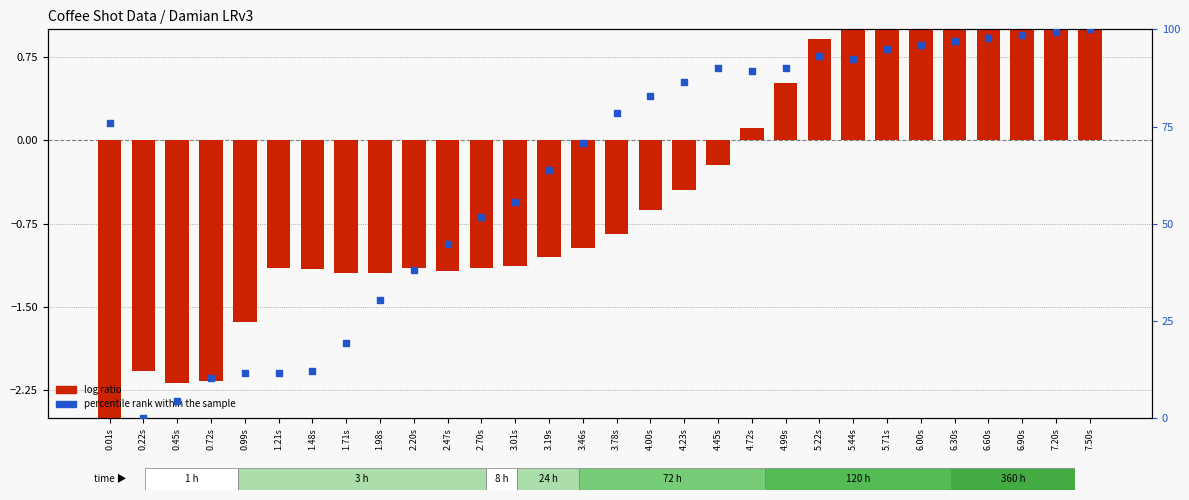

What are all the series names shown in the legend?

log ratio, percentile rank within the sample